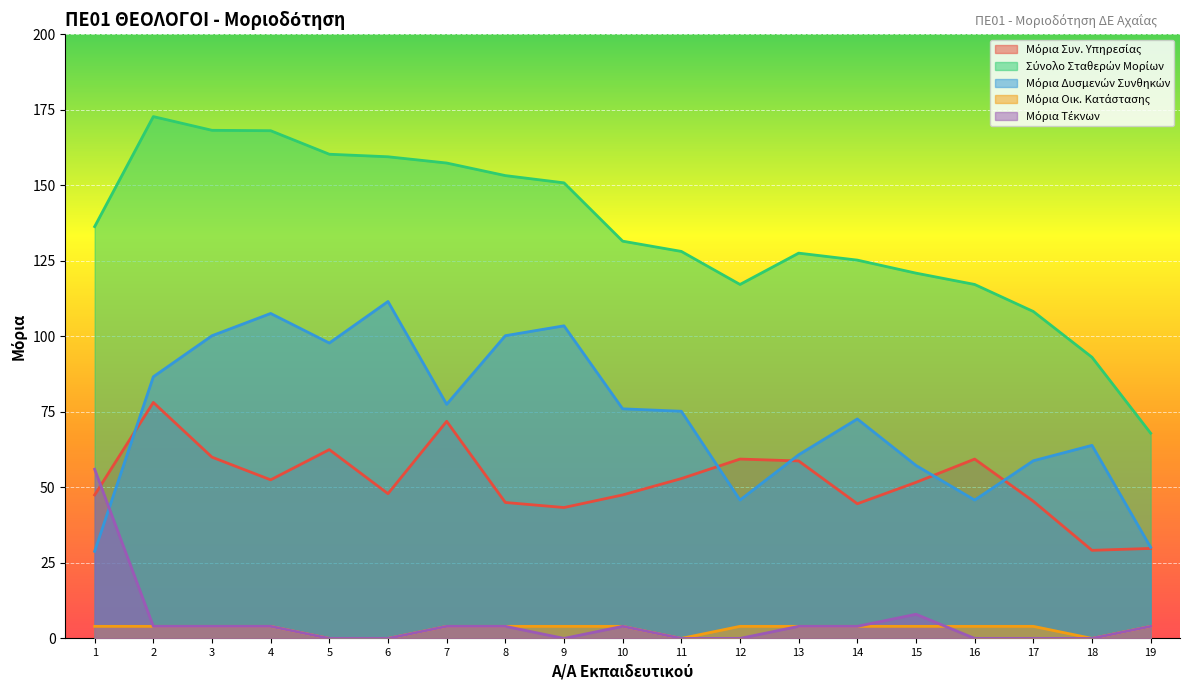

Reading left to right, transcribe all the data shown in this chart.

Μόρια Συν. Υπηρεσίας: 1=47.5	2=78.1	3=60.0	4=52.5	5=62.5	6=47.9	7=71.9	8=45.0	9=43.3	10=47.5	11=52.9	12=59.4	13=58.8	14=44.6	15=51.7	16=59.4	17=45.4	18=29.2	19=29.8
Σύνολο Σταθερών Μορίων: 1=136.3	2=172.7	3=168.2	4=168.1	5=160.3	6=159.4	7=157.4	8=153.2	9=150.8	10=131.5	11=128.1	12=117.2	13=127.5	14=125.2	15=120.9	16=117.2	17=108.2	18=93.1	19=67.9
Μόρια Δυσμενών Συνθηκών: 1=28.8	2=86.6	3=100.2	4=107.6	5=97.8	6=111.5	7=77.5	8=100.2	9=103.5	10=76.0	11=75.2	12=45.8	13=60.8	14=72.7	15=57.3	16=45.8	17=58.8	18=63.9	19=30.1
Μόρια Οικ. Κατάστασης: 1=4.0	2=4.0	3=4.0	4=4.0	5=0.0	6=0.0	7=4.0	8=4.0	9=4.0	10=4.0	11=0.0	12=4.0	13=4.0	14=4.0	15=4.0	16=4.0	17=4.0	18=0.0	19=4.0
Μόρια Τέκνων: 1=56.0	2=4.0	3=4.0	4=4.0	5=0.0	6=0.0	7=4.0	8=4.0	9=0.0	10=4.0	11=0.0	12=0.0	13=4.0	14=4.0	15=8.0	16=0.0	17=0.0	18=0.0	19=4.0